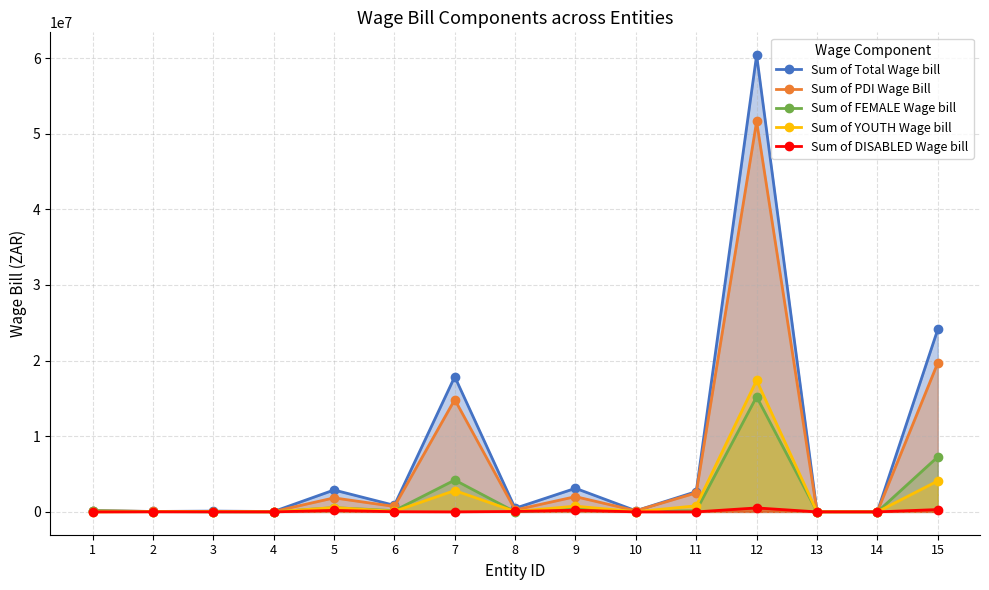

How many distinct data groups are displayed?

5